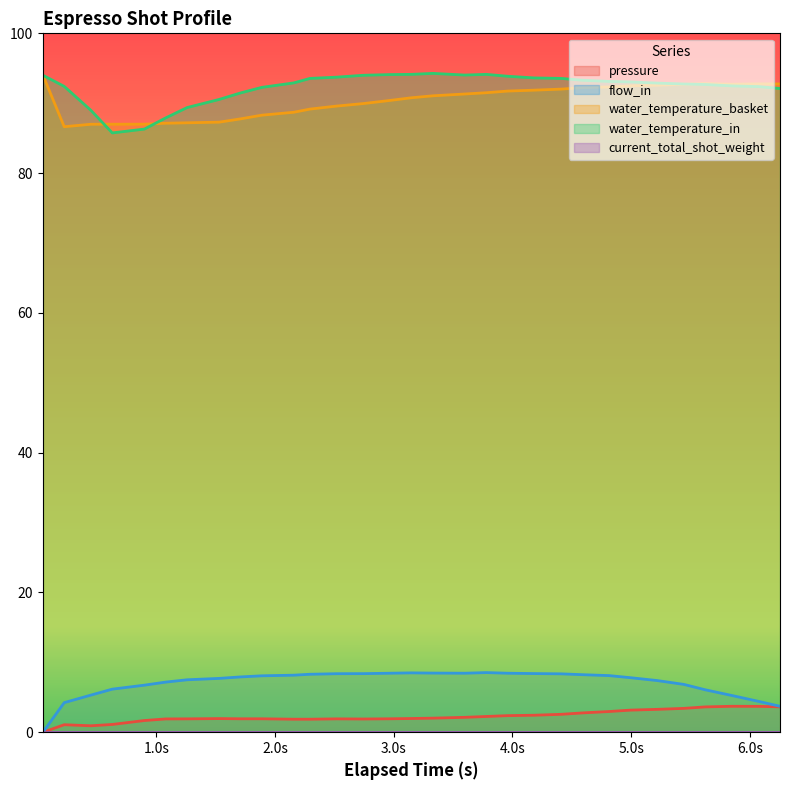

Which series has the largest range (max minus min)?

flow_in